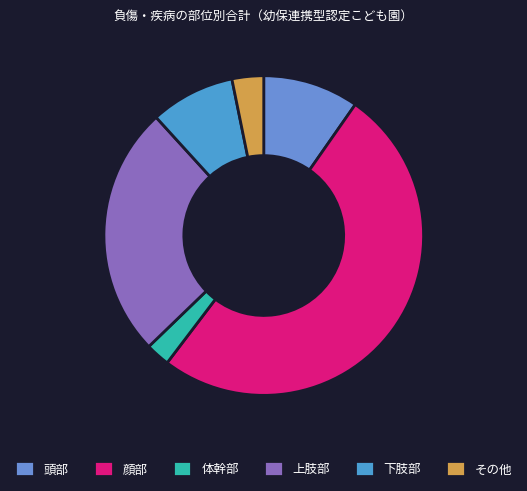

To the nearest percent, what is the difference between the largest and smallest slice percentages?

48%